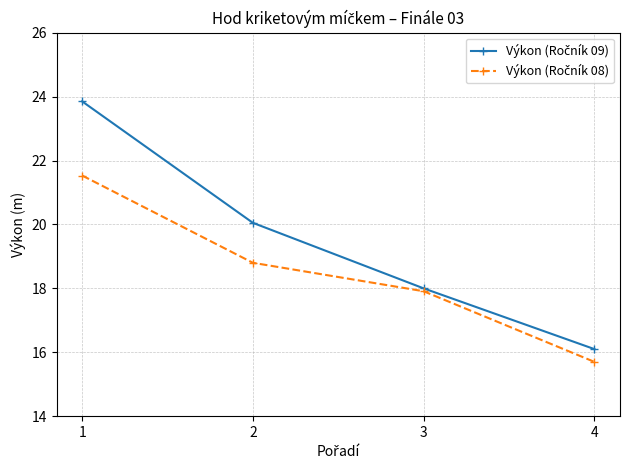

Which label corresponds to the smallest value in the chart?

4